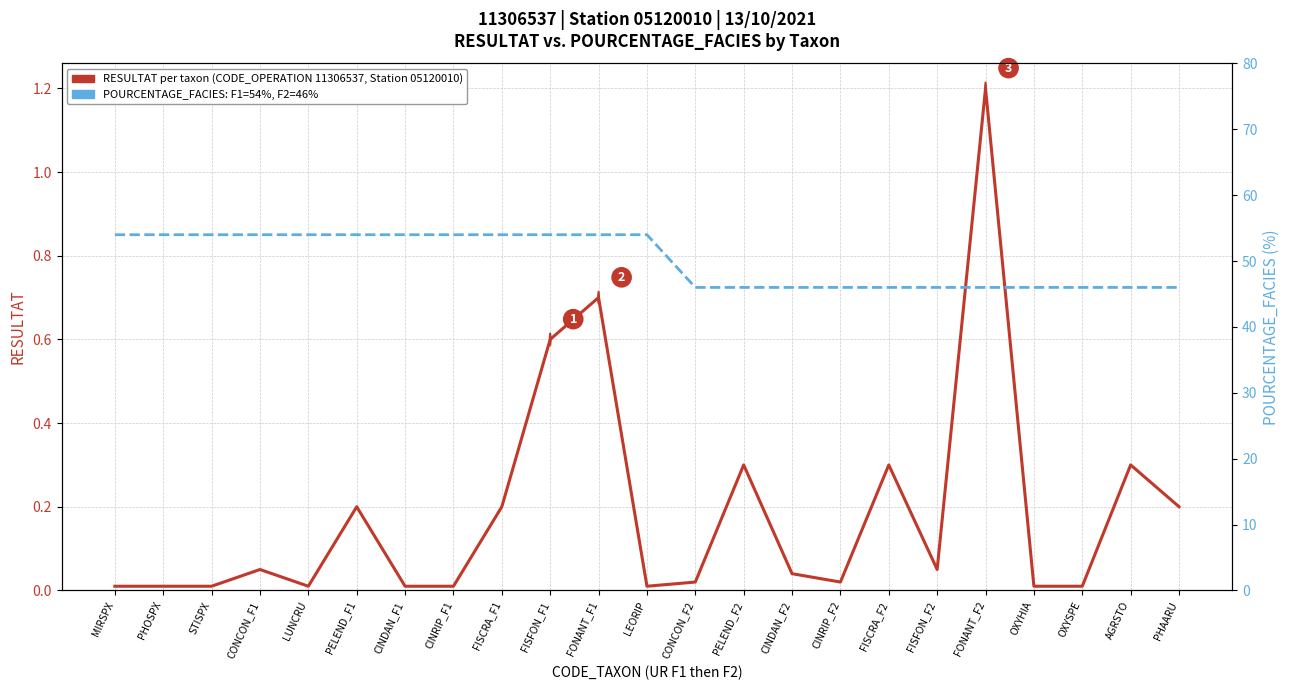

Reading left to right, what are all the values shown in this chart?

RESULTAT (per taxon): MIRSPX=0.0	PHOSPX=0.0	STISPX=0.0	CONCON_F1=0.1	LUNCRU=0.0	PELEND_F1=0.2	CINDAN_F1=0.0	CINRIP_F1=0.0	FISCRA_F1=0.2	FISFON_F1=0.6	FONANT_F1=0.7	LEORIP=0.0	CONCON_F2=0.0	PELEND_F2=0.3	CINDAN_F2=0.0	CINRIP_F2=0.0	FISCRA_F2=0.3	FISFON_F2=0.1	FONANT_F2=1.2	OXYHIA=0.0	OXYSPE=0.0	AGRSTO=0.3	PHAARU=0.2
POURCENTAGE_FACIES (%): MIRSPX=54.0	PHOSPX=54.0	STISPX=54.0	CONCON_F1=54.0	LUNCRU=54.0	PELEND_F1=54.0	CINDAN_F1=54.0	CINRIP_F1=54.0	FISCRA_F1=54.0	FISFON_F1=54.0	FONANT_F1=54.0	LEORIP=54.0	CONCON_F2=46.0	PELEND_F2=46.0	CINDAN_F2=46.0	CINRIP_F2=46.0	FISCRA_F2=46.0	FISFON_F2=46.0	FONANT_F2=46.0	OXYHIA=46.0	OXYSPE=46.0	AGRSTO=46.0	PHAARU=46.0